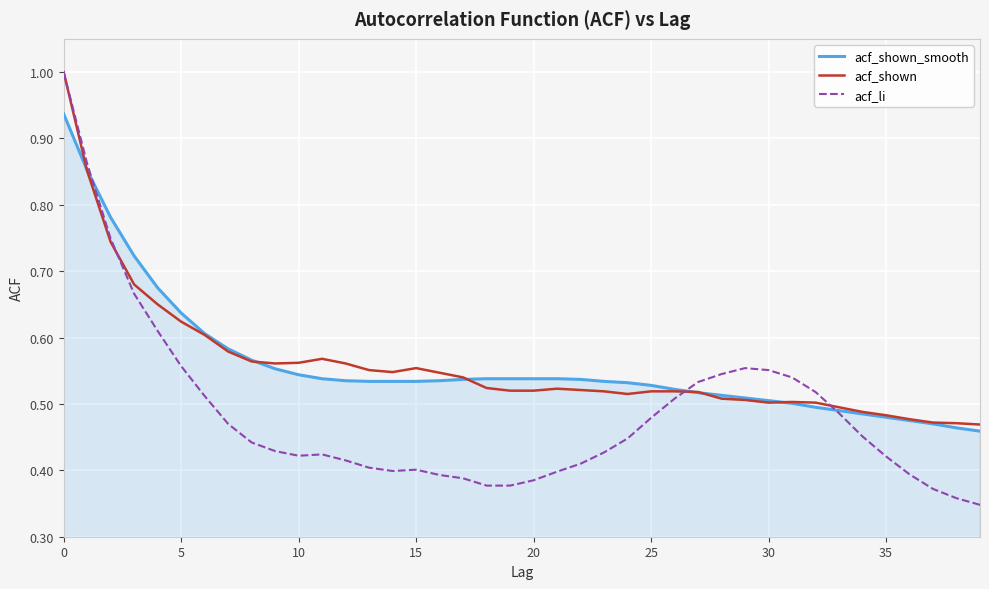

True or false: acf_shown has more than 2 points higher than both neighbors.

True